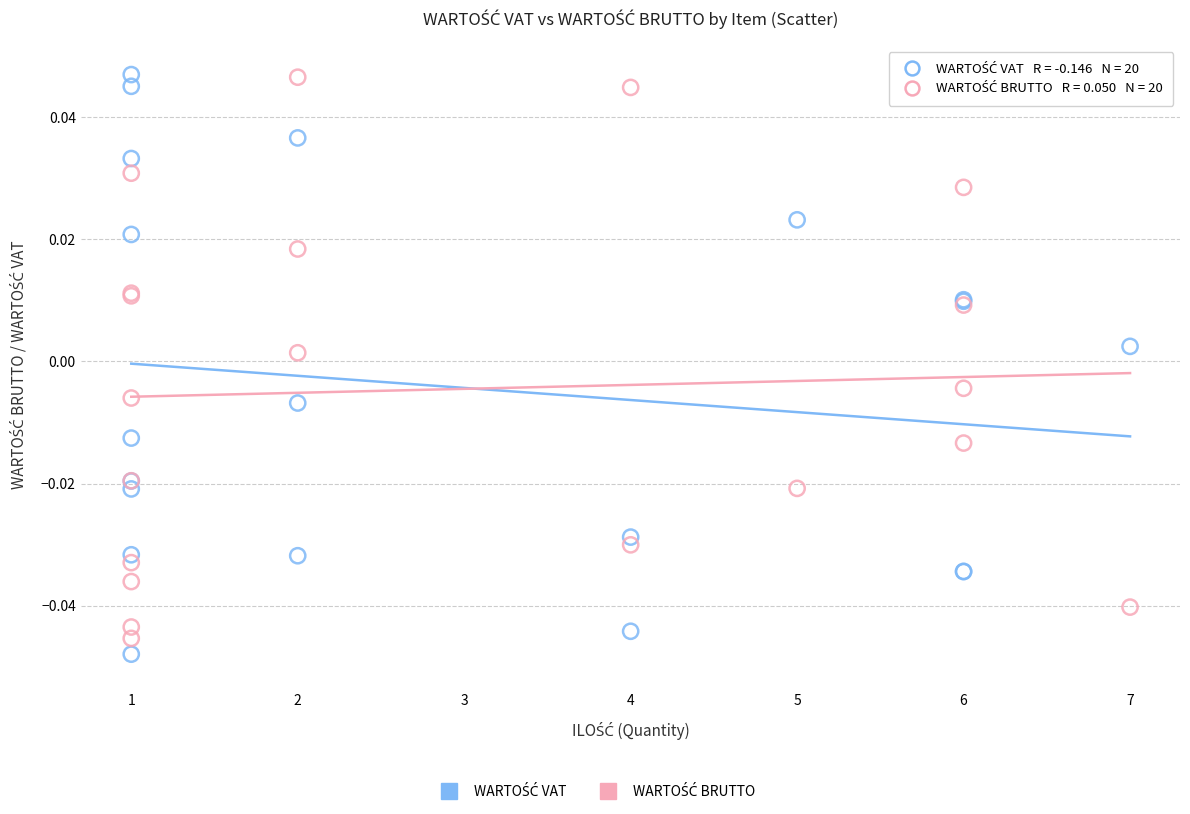

What is the X range (max minus min) for the scatter plot?

6.0